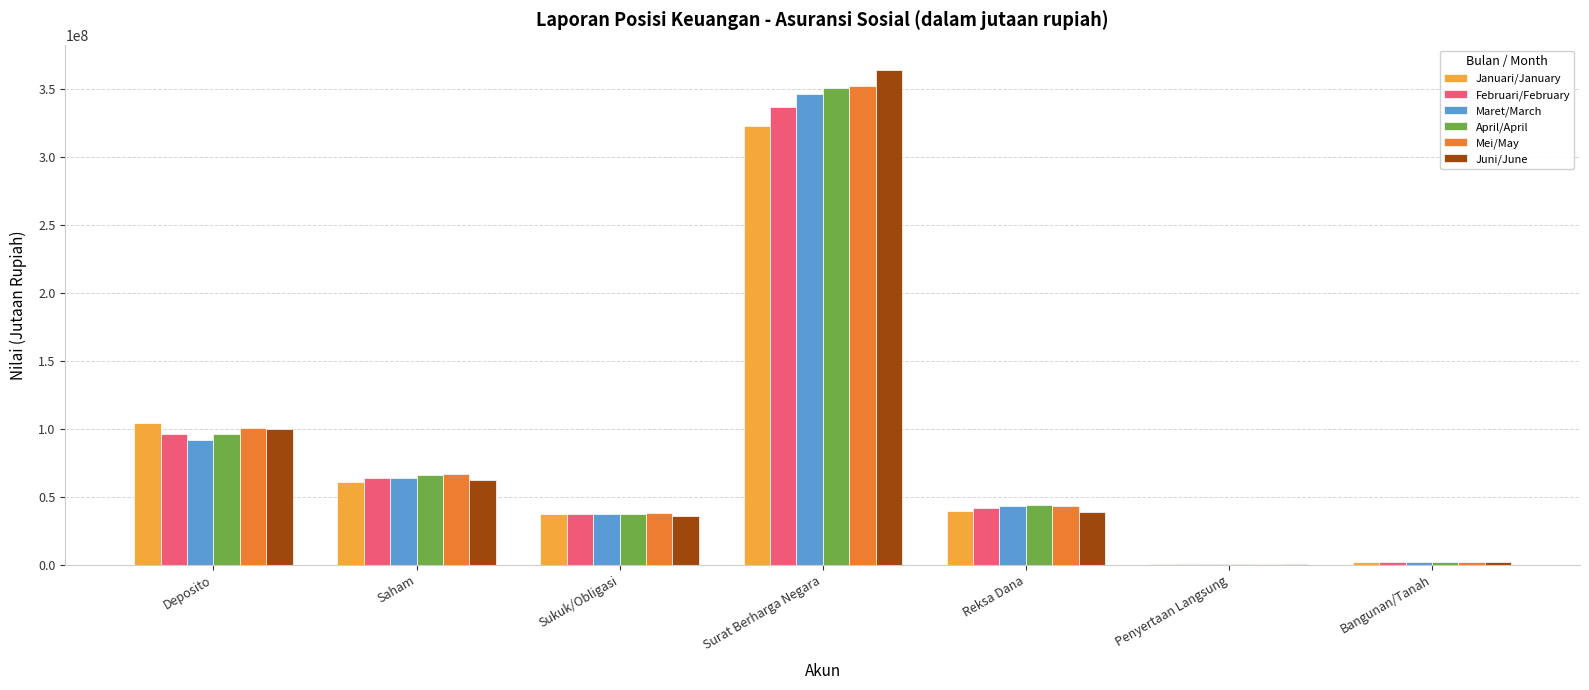

Between Deposito and Surat Berharga Negara, which series saw the biggest shift?

Juni/June